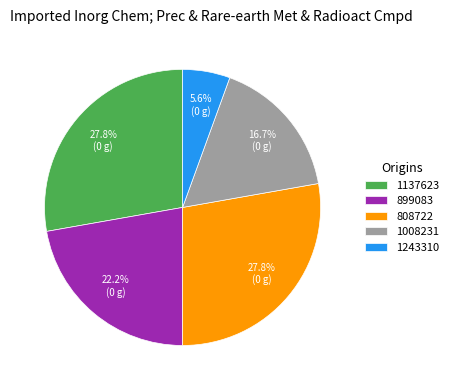

What is the ratio of the value at 1243310 to the value at 808722?

0.2